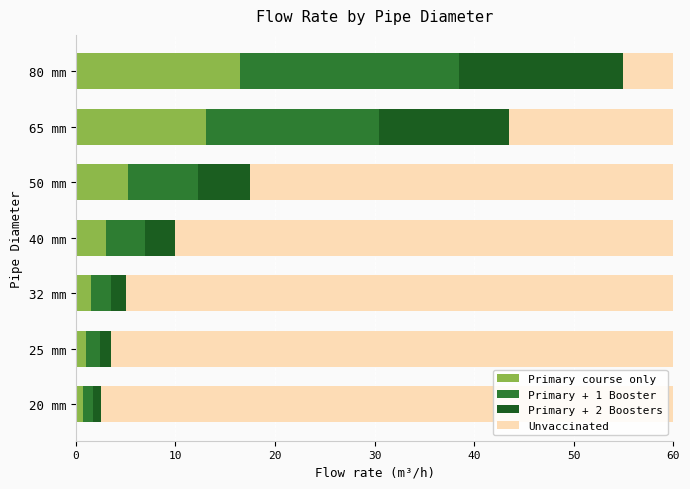

What is the difference between the second highest and second lowest values in the Primary course only series?

12.0